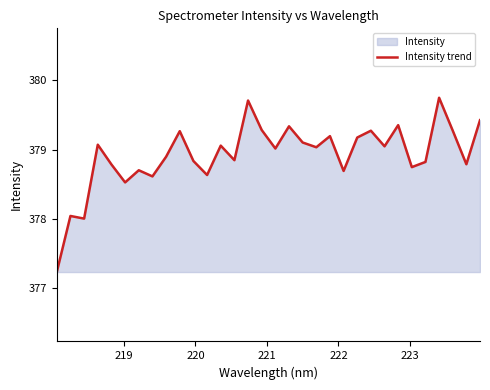

Does the chart have visible grid lines?

No